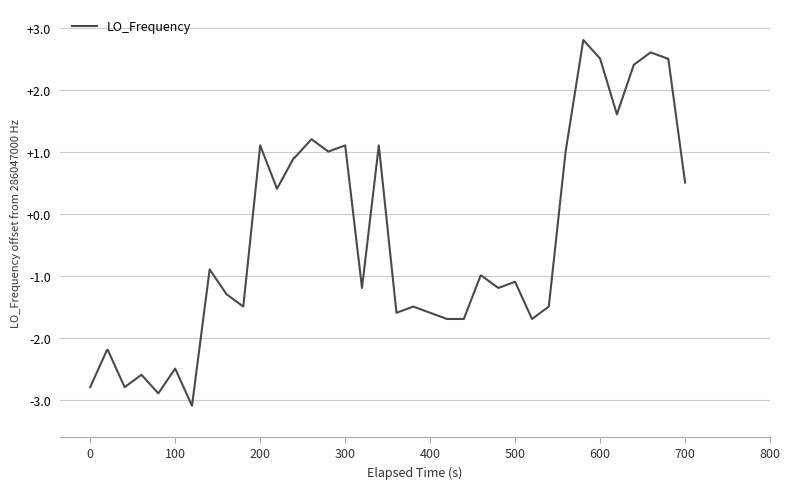

What is the sum of all values?

-15.5